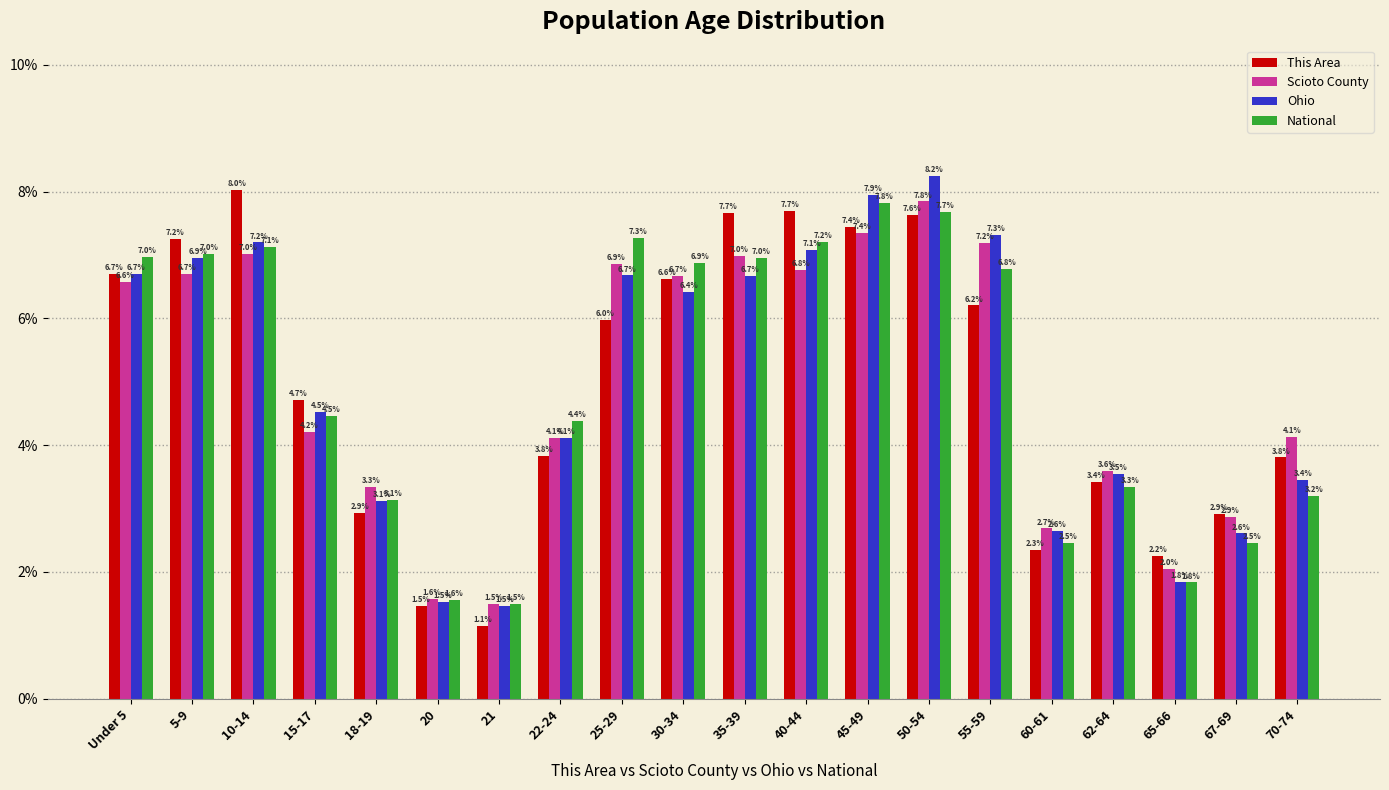

Reading left to right, extract all data points from this chart.

This Area: 6.7	7.2	8.0	4.7	2.9	1.5	1.1	3.8	6.0	6.6	7.7	7.7	7.4	7.6	6.2	2.3	3.4	2.2	2.9	3.8
Scioto County: 6.6	6.7	7.0	4.2	3.3	1.6	1.5	4.1	6.9	6.7	7.0	6.8	7.4	7.8	7.2	2.7	3.6	2.0	2.9	4.1
Ohio: 6.7	6.9	7.2	4.5	3.1	1.5	1.5	4.1	6.7	6.4	6.7	7.1	7.9	8.2	7.3	2.6	3.5	1.8	2.6	3.4
National: 7.0	7.0	7.1	4.5	3.1	1.6	1.5	4.4	7.3	6.9	7.0	7.2	7.8	7.7	6.8	2.5	3.3	1.8	2.5	3.2